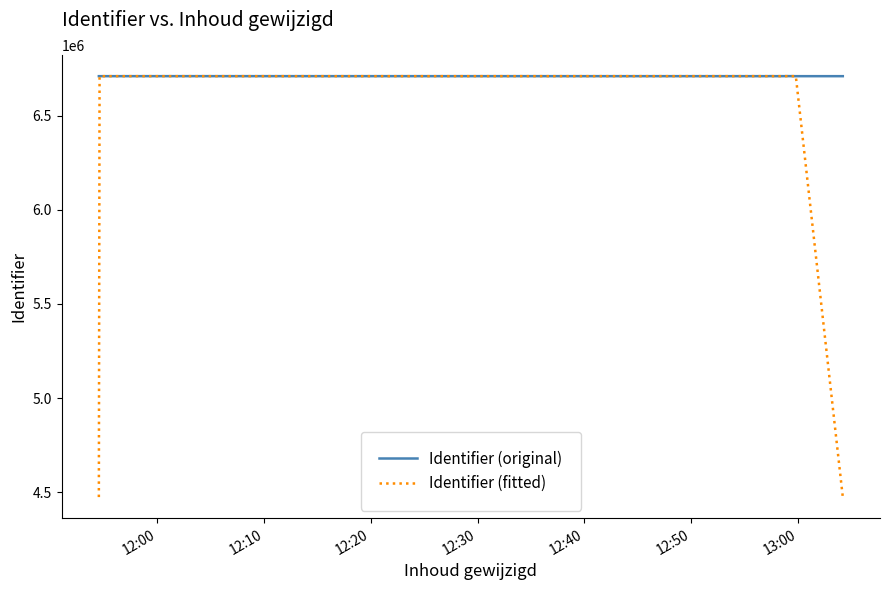

Which series has the largest total across all categories?

Identifier (original)